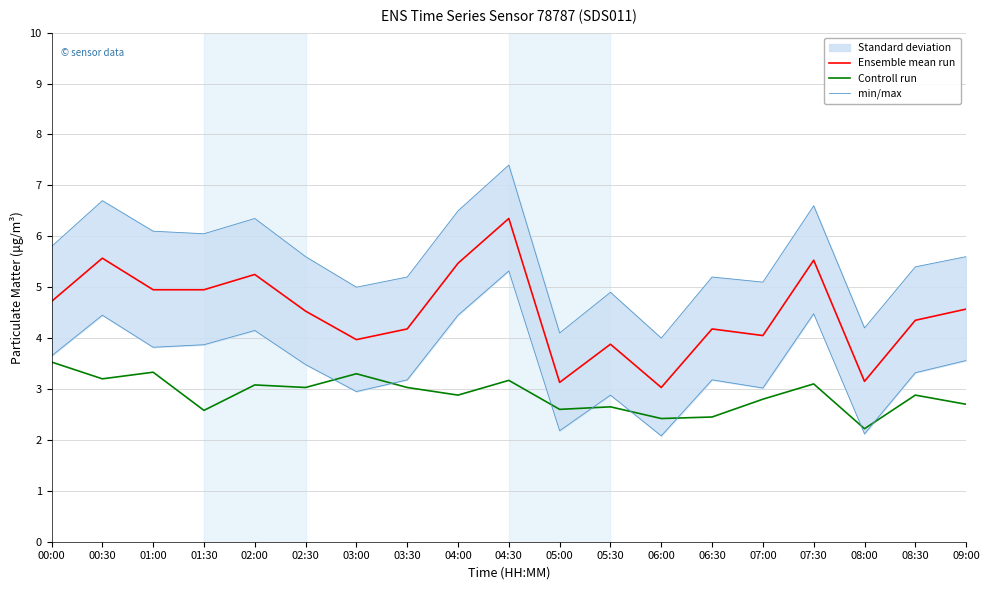

True or false: Controll run and Ensemble mean run cross at least once.

False